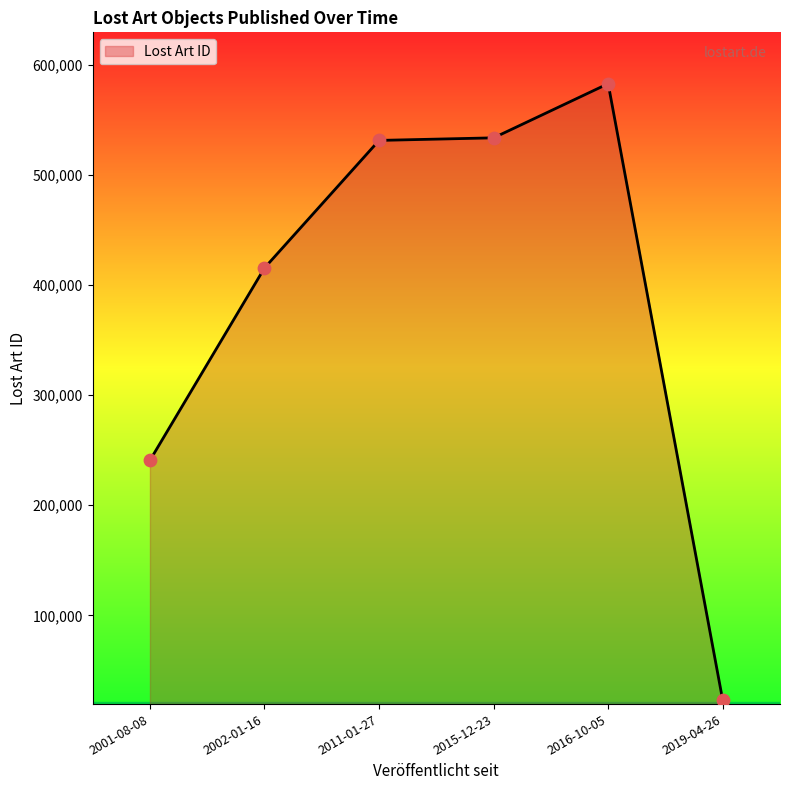

Which has a higher value, 2001-08-08 or 2019-04-26?

2001-08-08